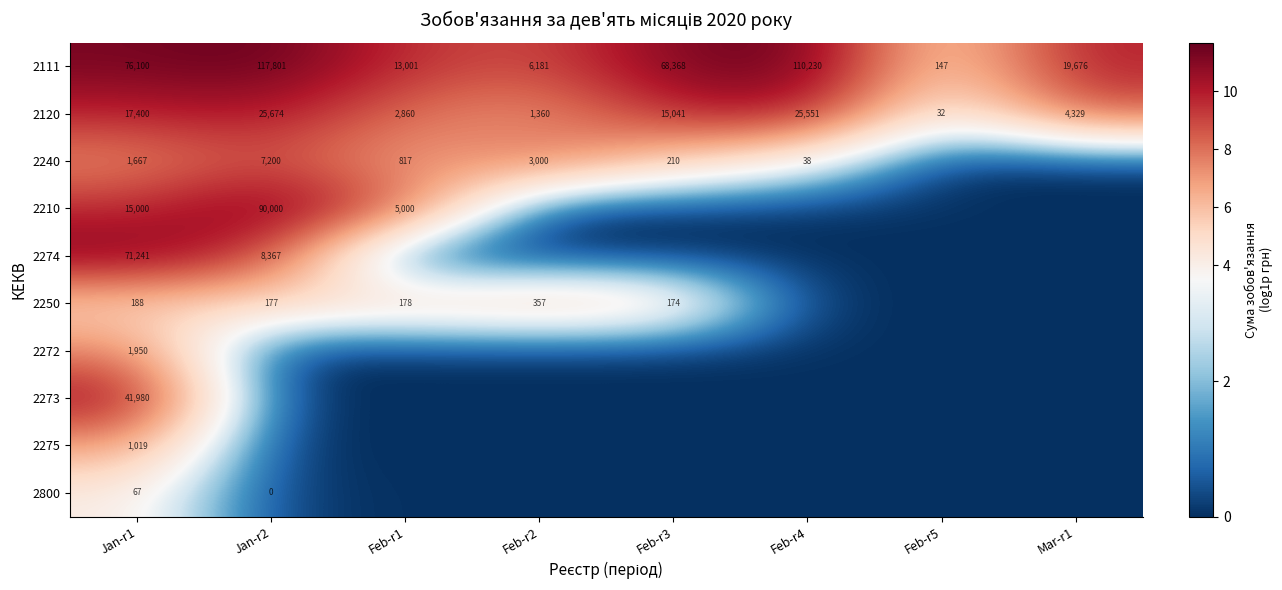

What is the difference between the highest and lowest values at Feb-r5?

5.0